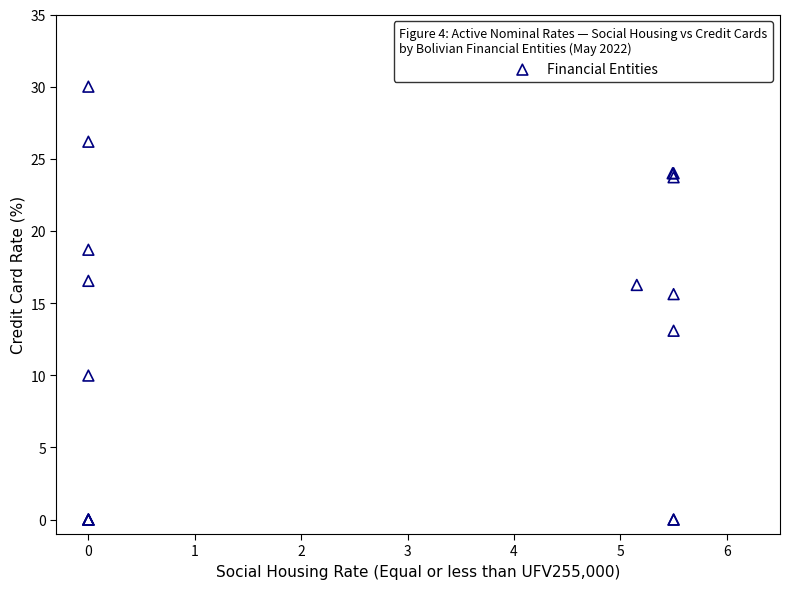

What Y value in the scatter plot is closest to 15?

15.6